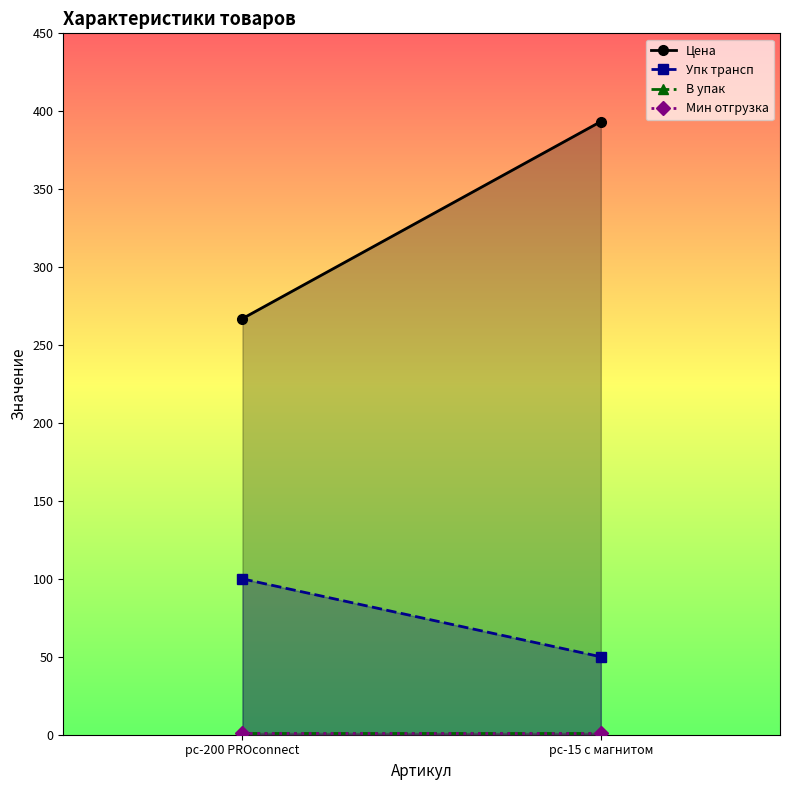

The Цена series shows 267.0 at pc-200 PROconnect. True or false?

True